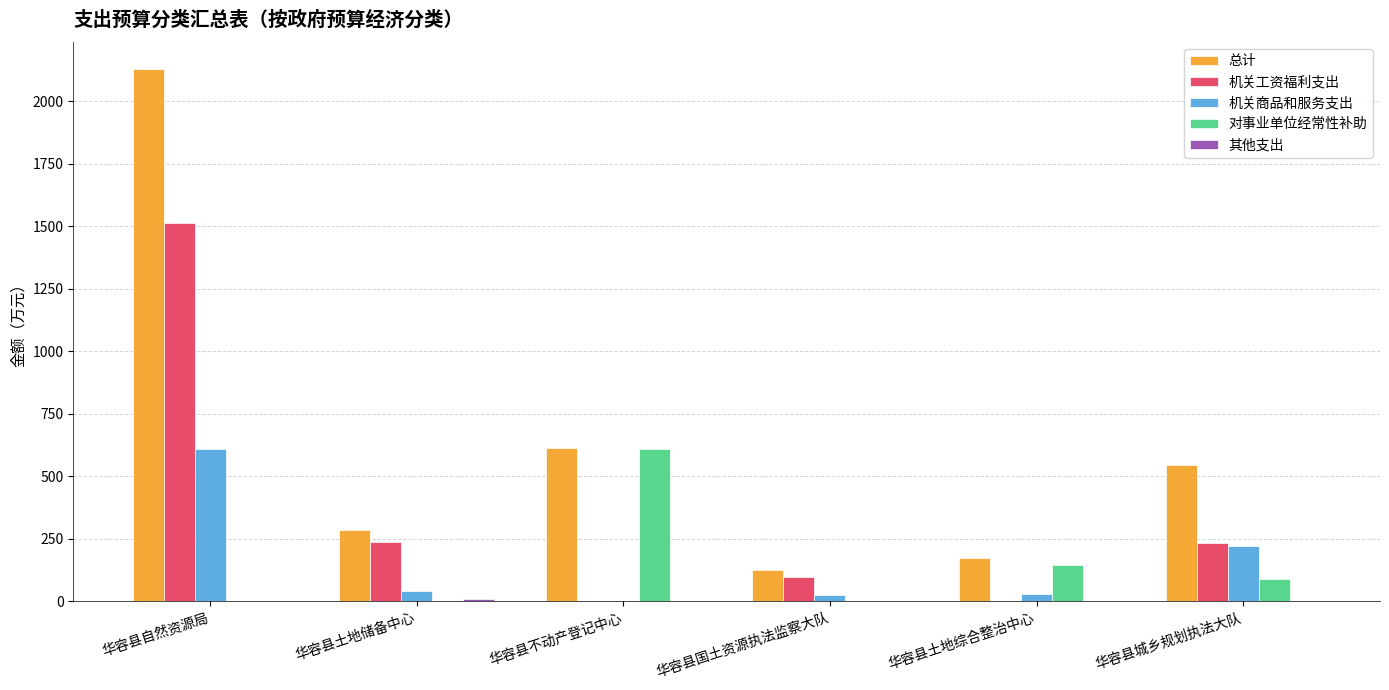

Which series changed the most between 华容县自然资源局 and 华容县国土资源执法监察大队?

总计